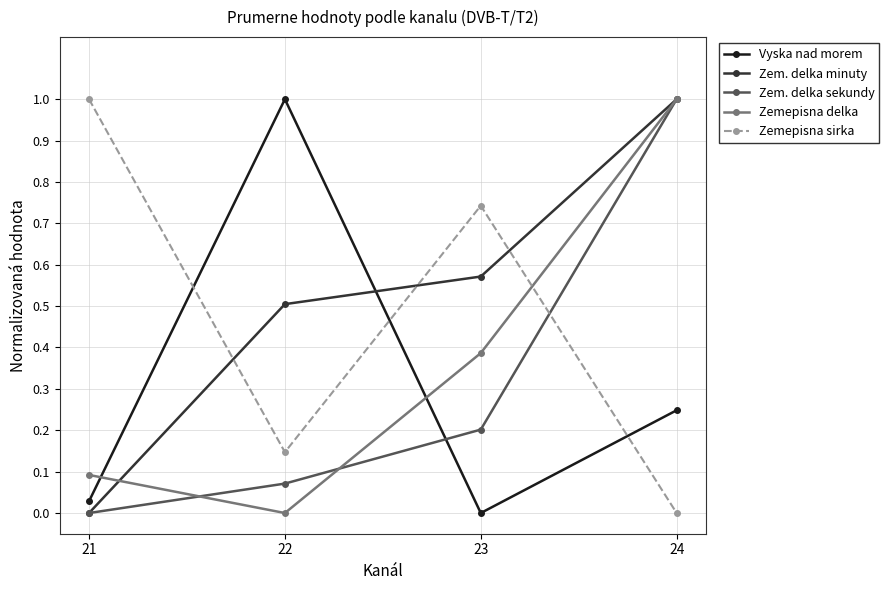

What is the value of the Zem. delka minuty point at the 2nd from the left?

0.5